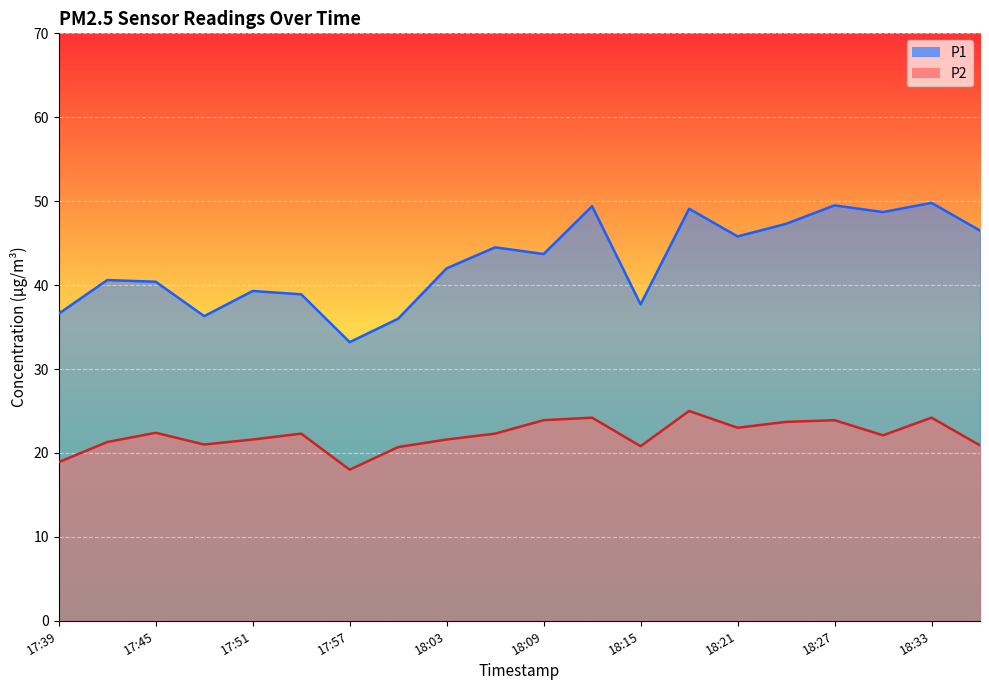

How many lines are shown in the chart?

2